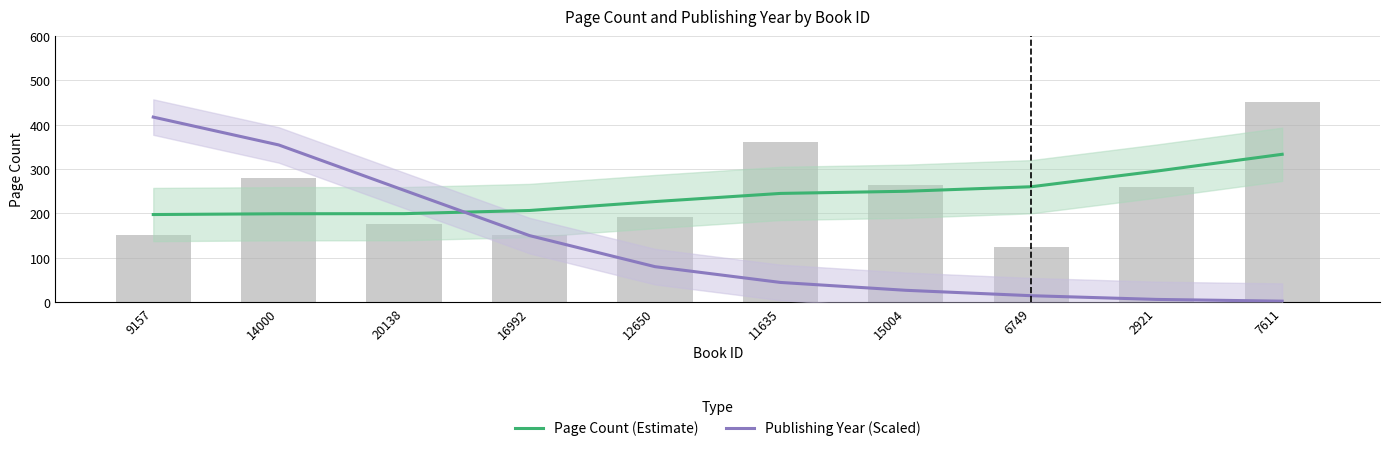

At how many categories does at least one series exceed 178?

10